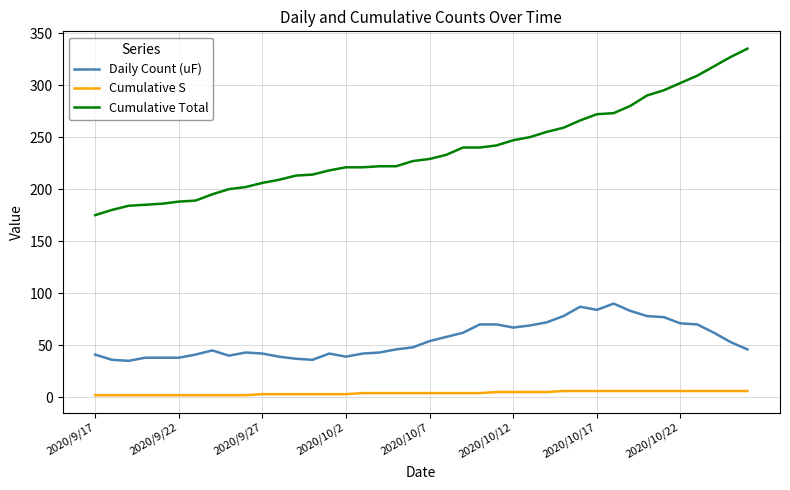

What is the difference between the maximum and minimum values in the Daily Count (uF) series?

55